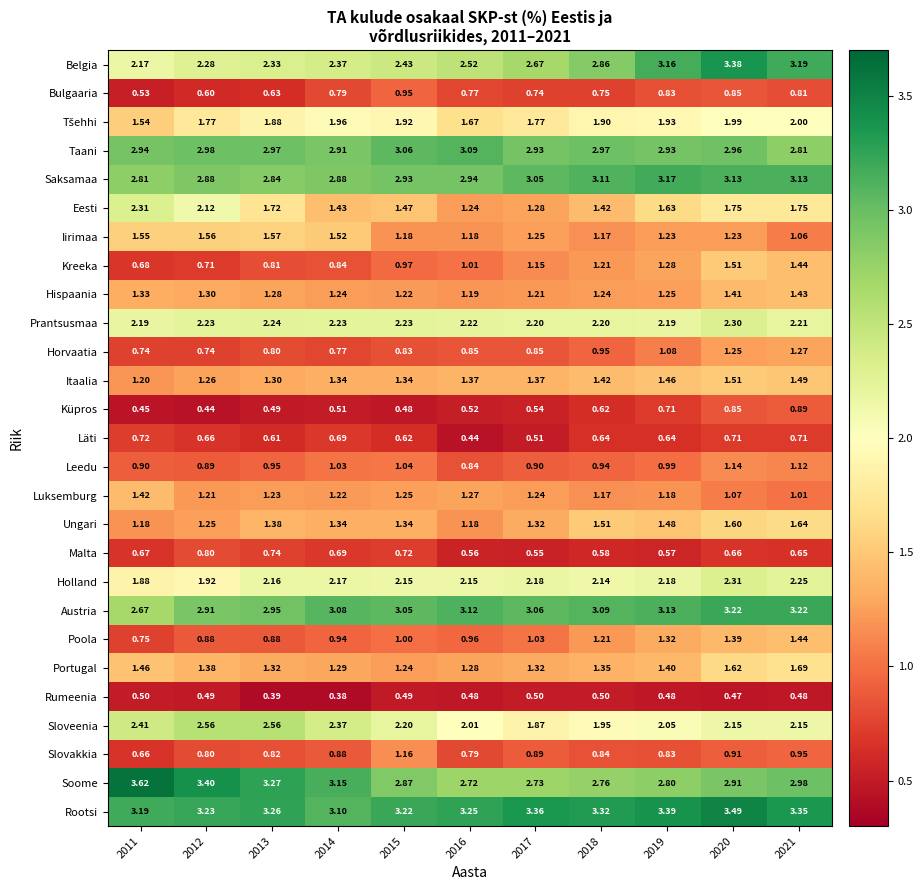

Which series has the largest total across all categories?

Rootsi